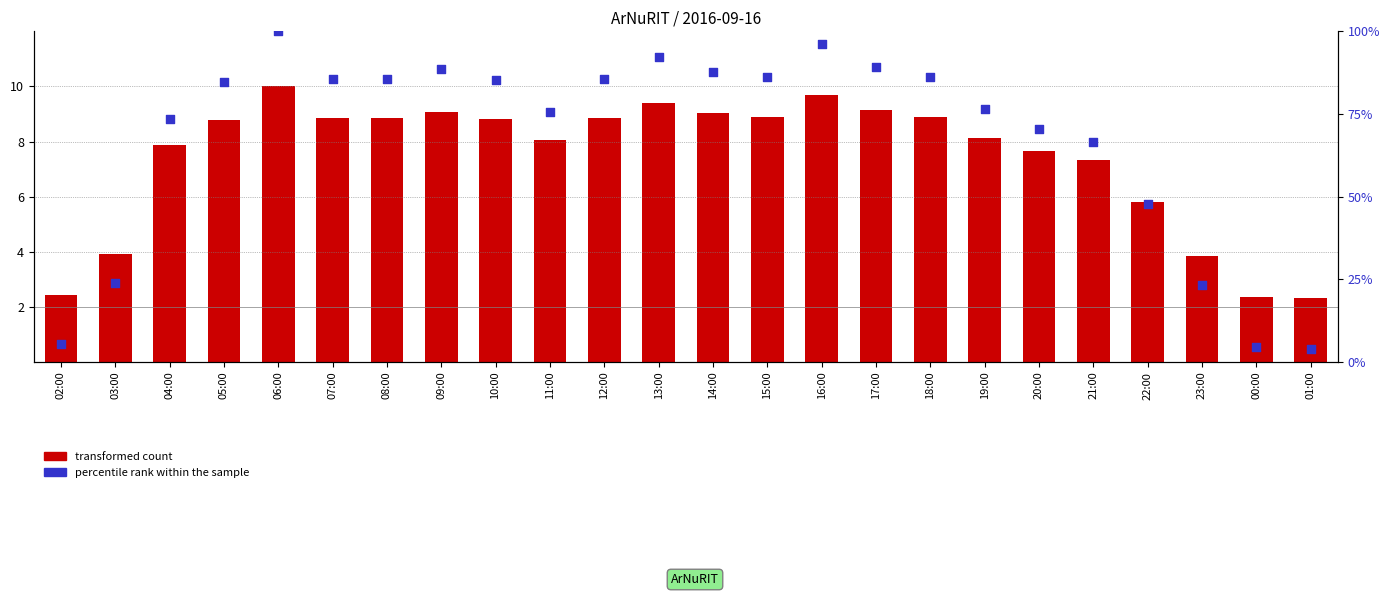

What are all the series names shown in the legend?

transformed count, percentile rank within the sample